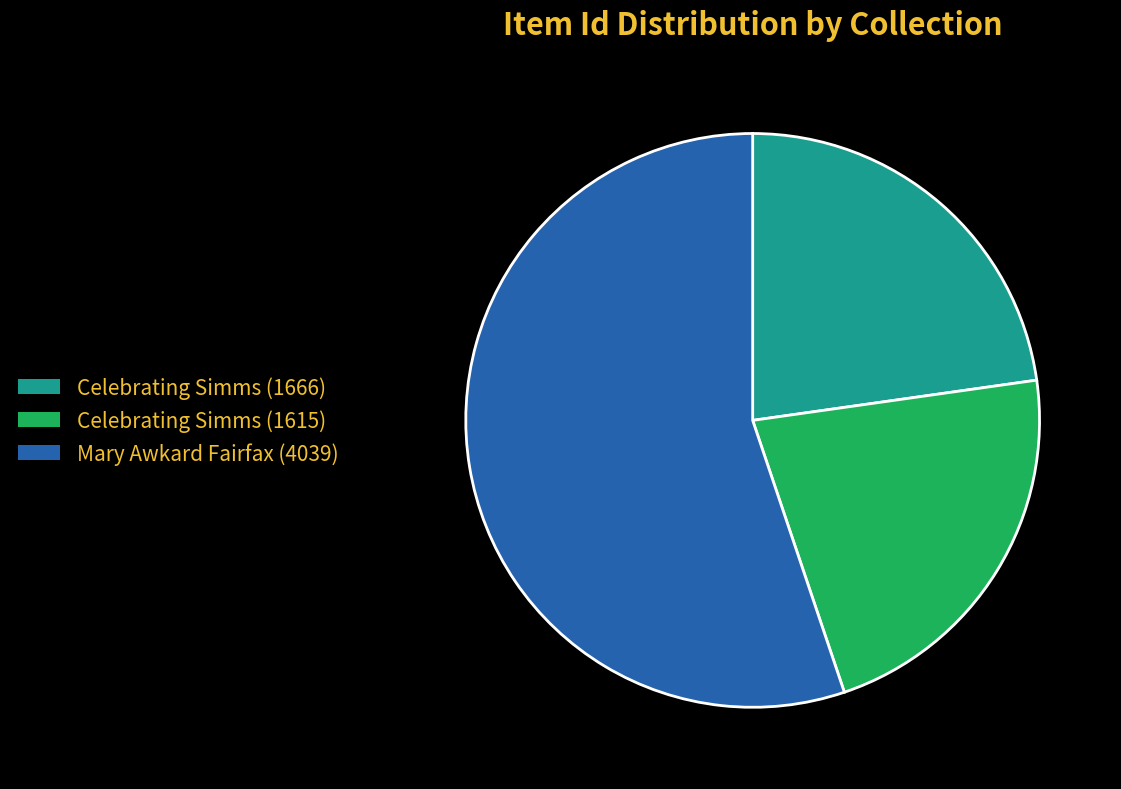

Does any single category account for the majority?

Yes